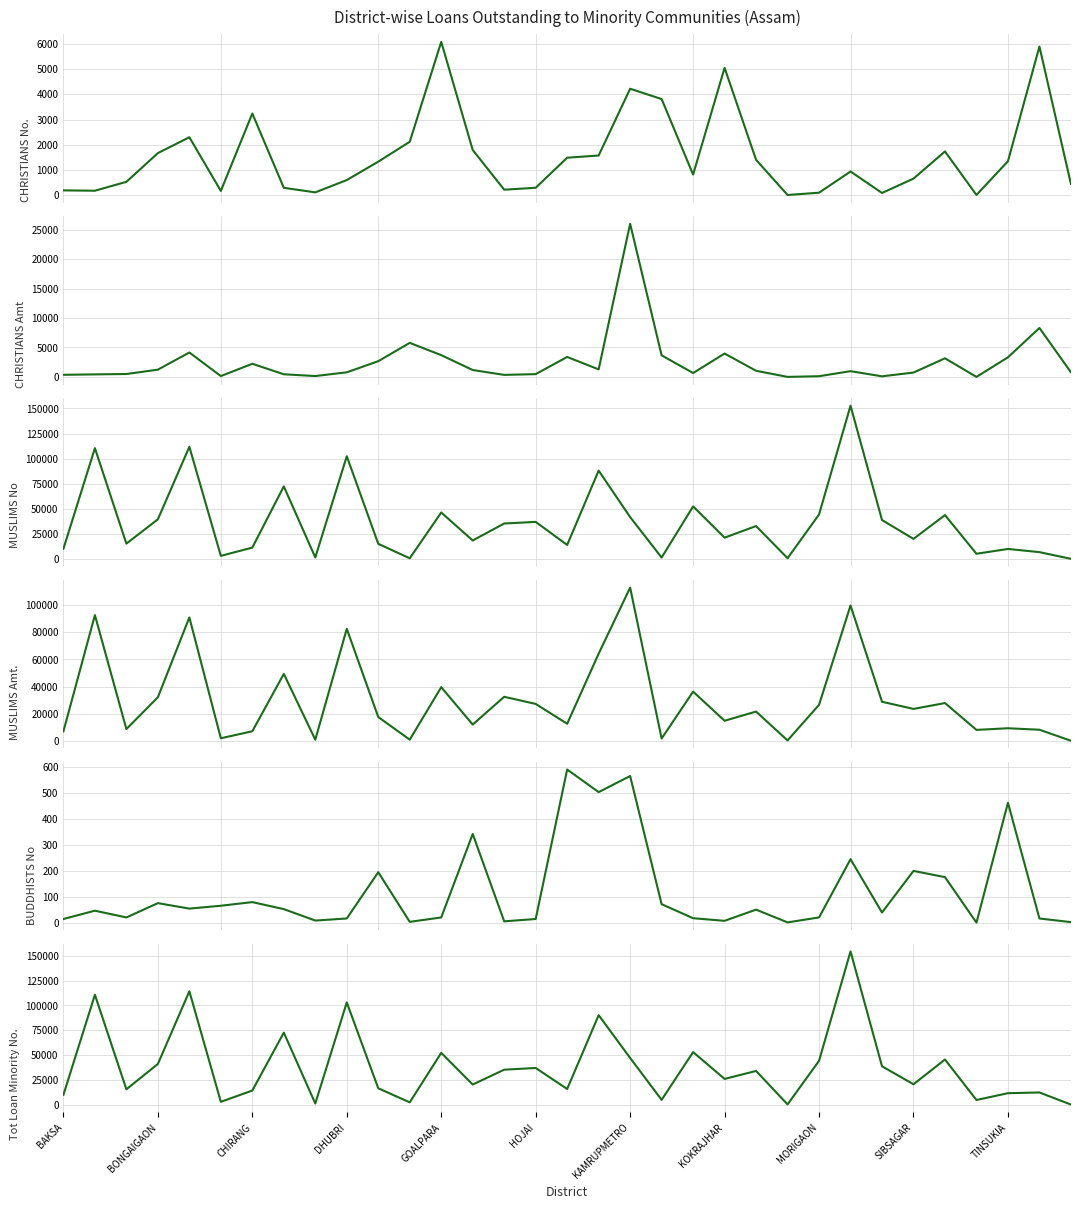

What is the label of the 17th point from the left?

16